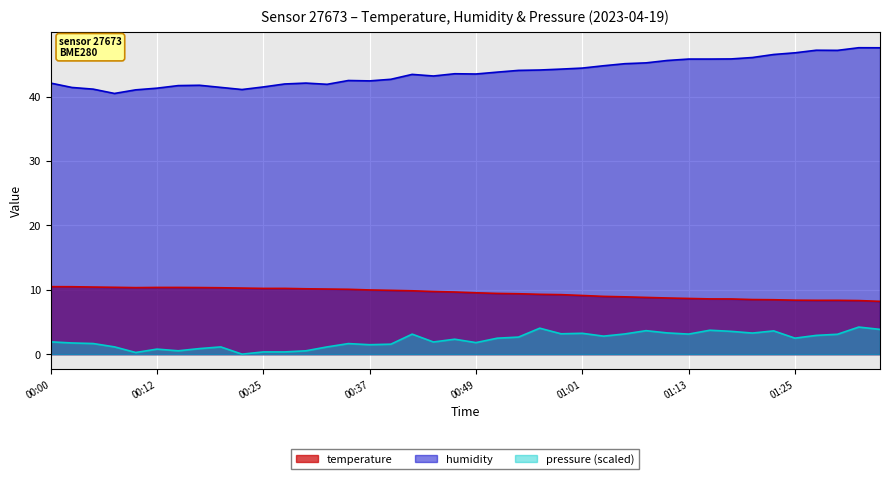

Count the number of data series in this chart.

3